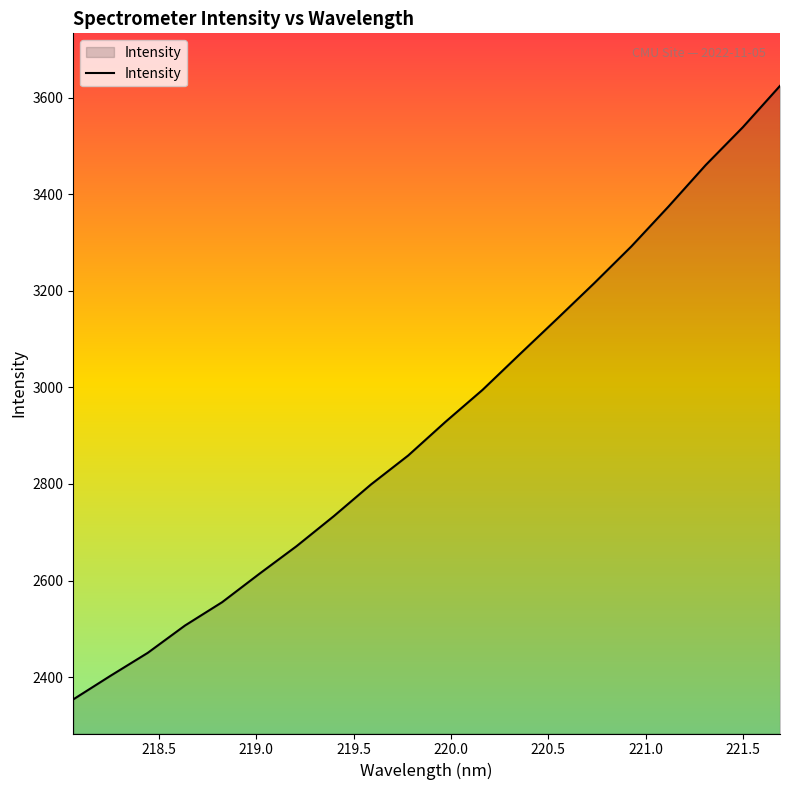

What is the sum of all values?

58585.0